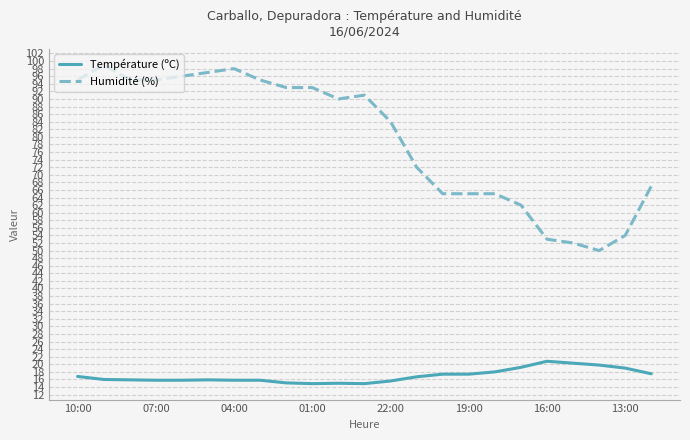

What is the smallest value displayed?

14.9